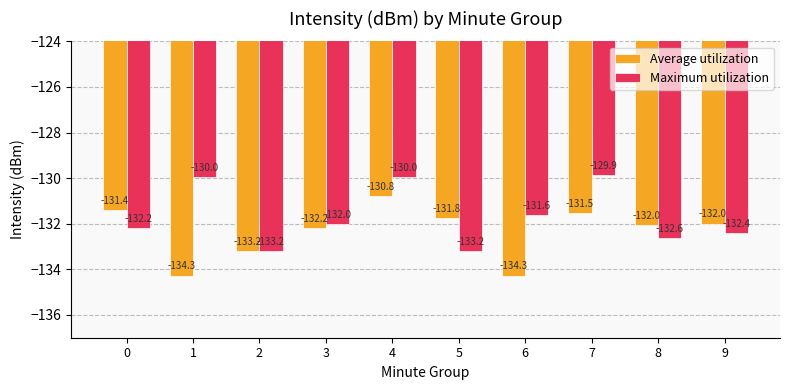

At which category is the sum across all series the highest?

4